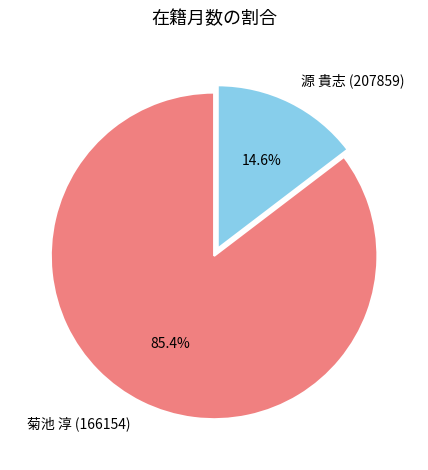

What is the total percentage of 菊池 淳 (166154) and 源 貴志 (207859)?

100.0%